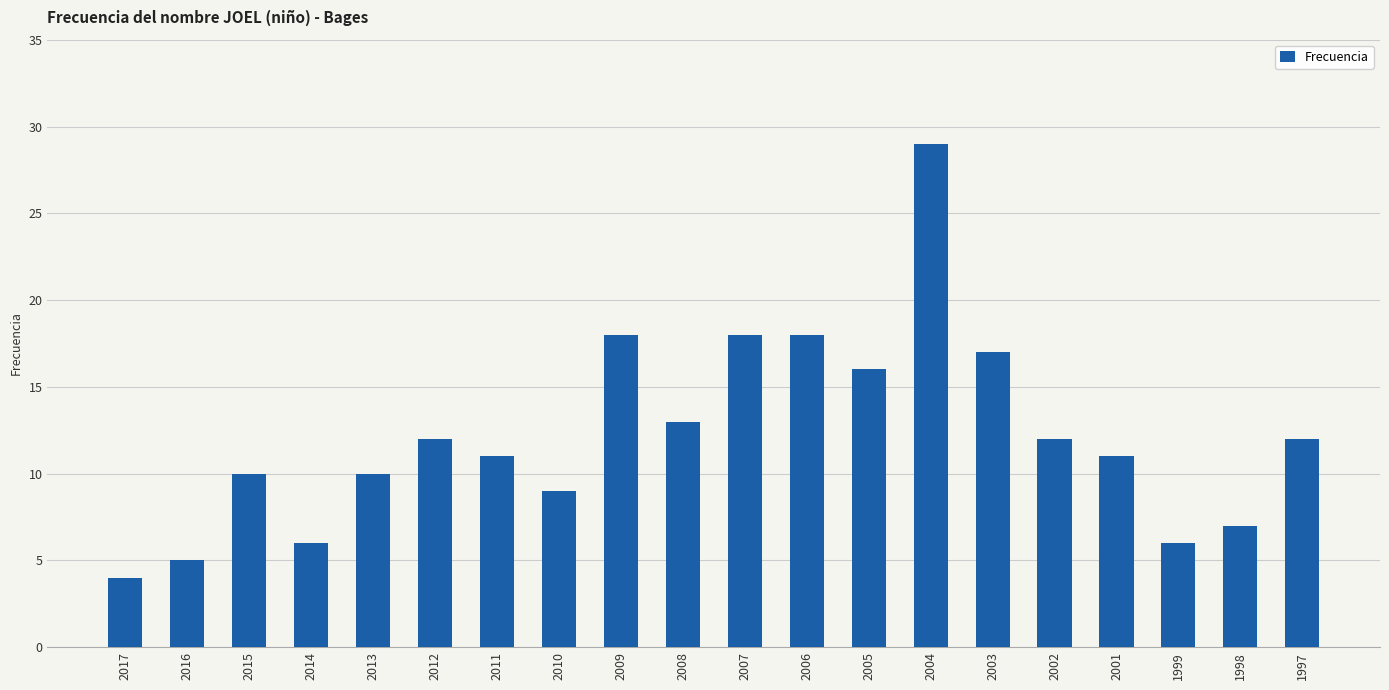

At which category does the chart reach its peak across all series?

2004